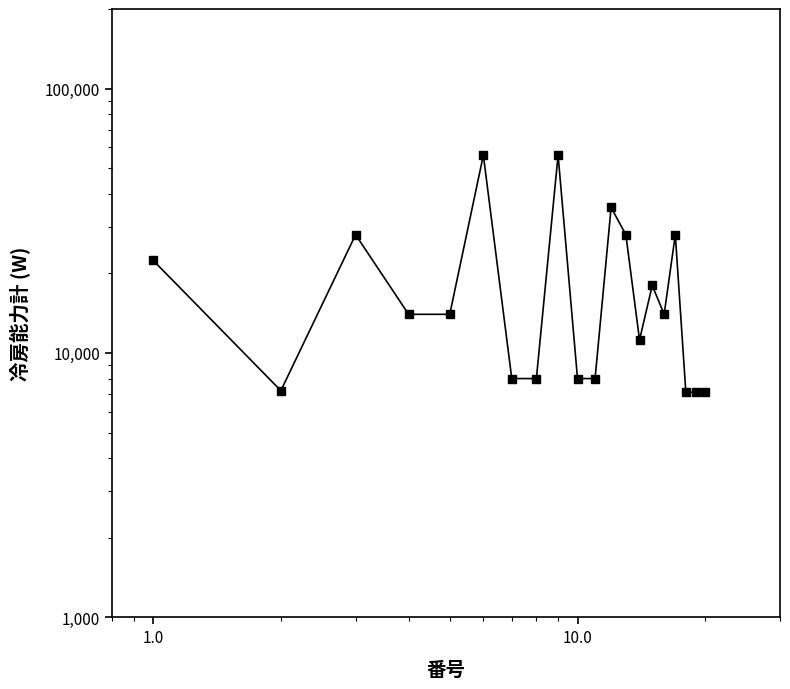

What is the smallest value displayed?

7100